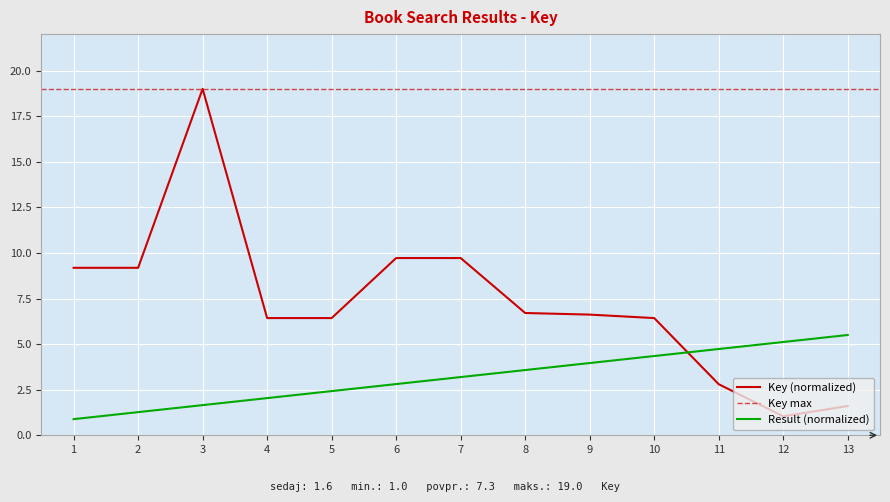

True or false: Key has a value of 9.2 at 1.

True